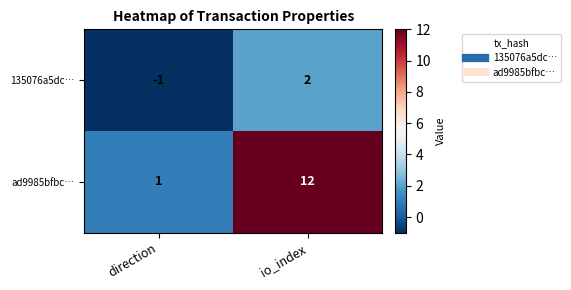

Which label corresponds to the smallest value in the chart?

direction